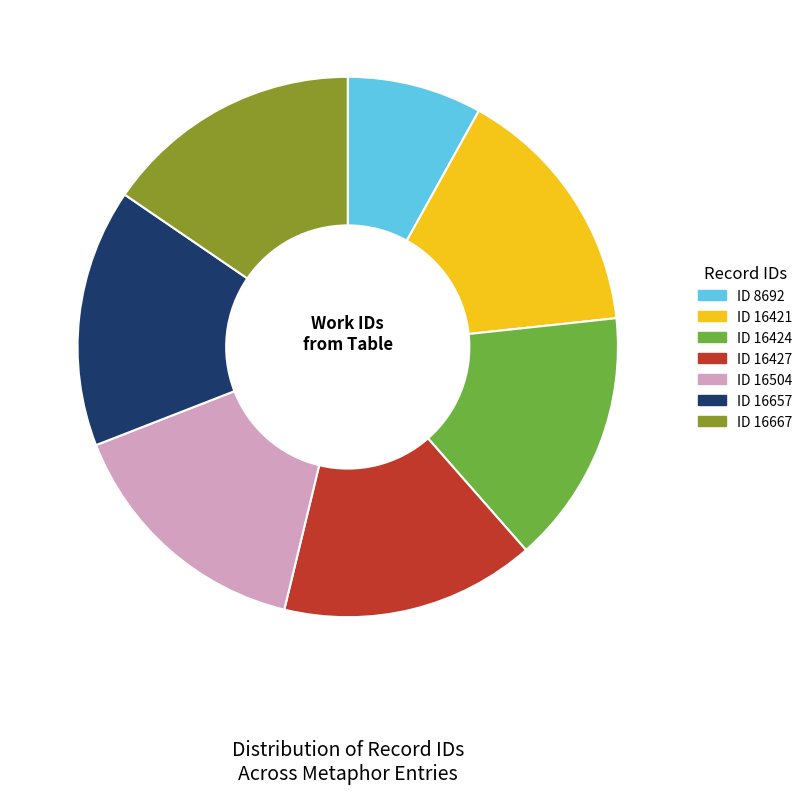

Does ID 16427 account for over 50% of the chart?

No